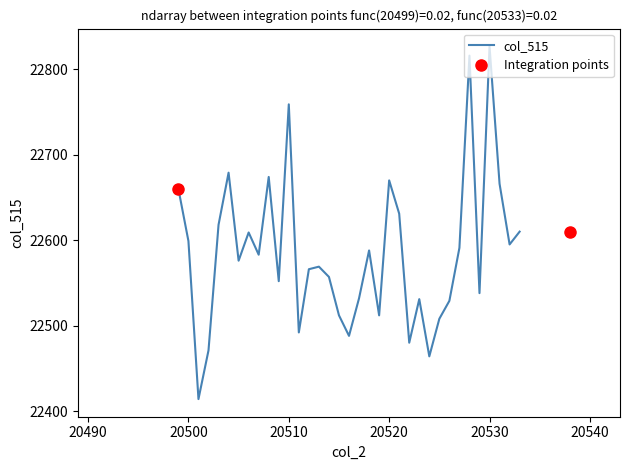

What is the difference between the second highest and second lowest values?

352